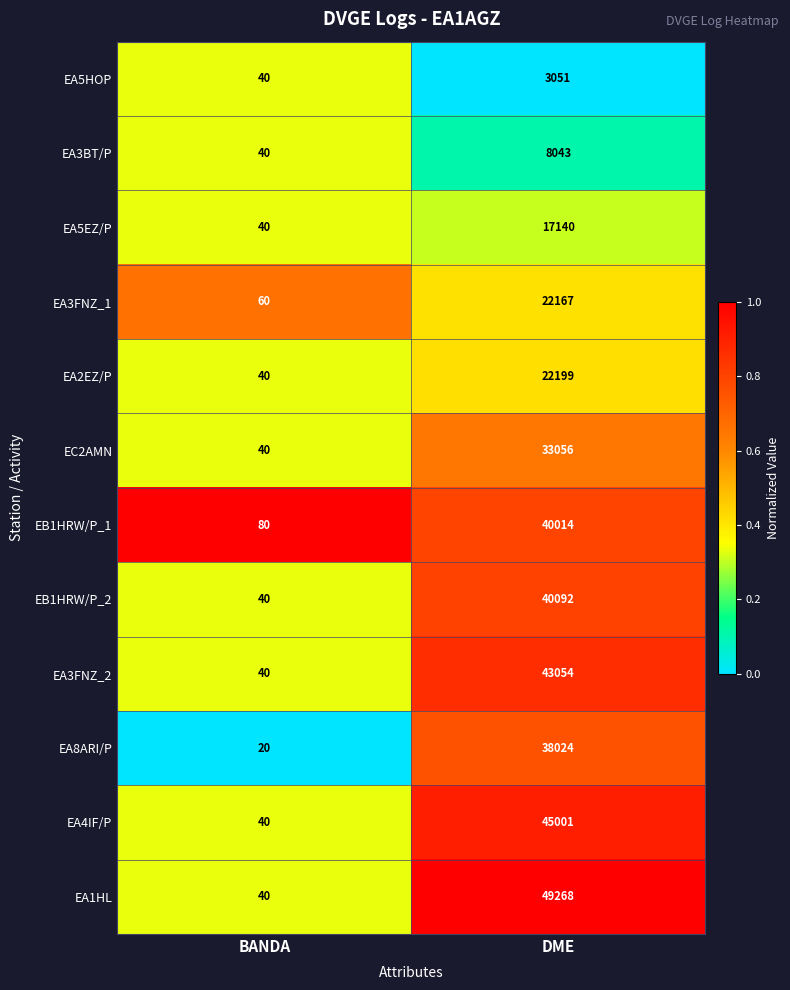

Reading right to left, list all the values displayed in this chart.

EA5HOP: 3051	40
EA3BT/P: 8043	40
EA5EZ/P: 17140	40
EA3FNZ_1: 22167	60
EA2EZ/P: 22199	40
EC2AMN: 33056	40
EB1HRW/P_1: 40014	80
EB1HRW/P_2: 40092	40
EA3FNZ_2: 43054	40
EA8ARI/P: 38024	20
EA4IF/P: 45001	40
EA1HL: 49268	40